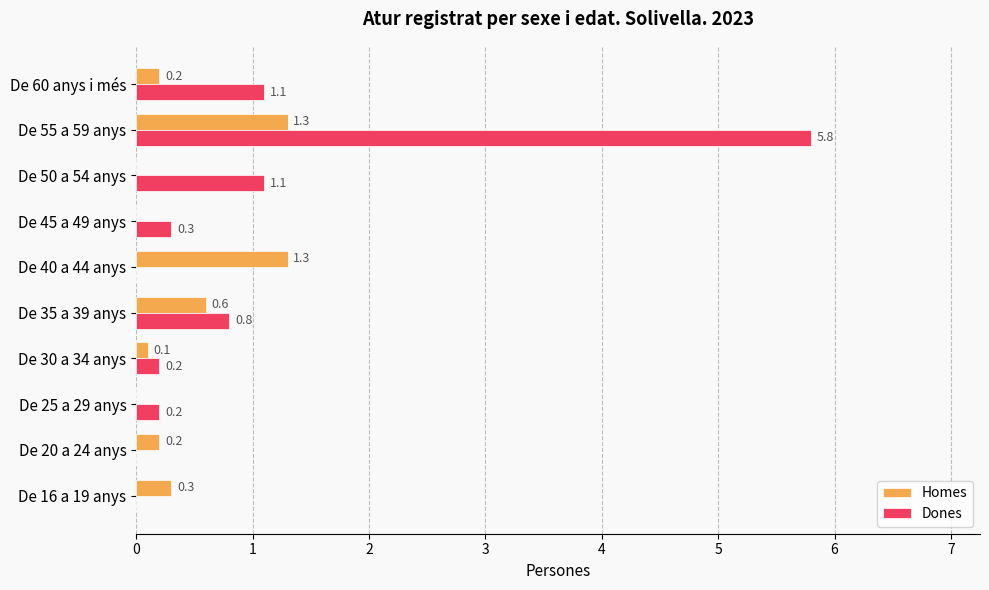

What are all the series names shown in the legend?

Homes, Dones